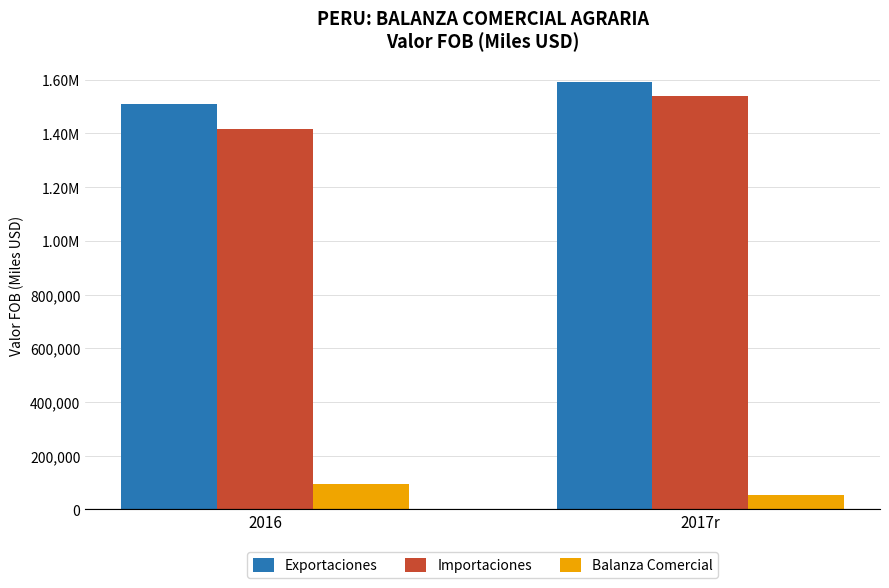

Does the chart contain stacked bars?

No